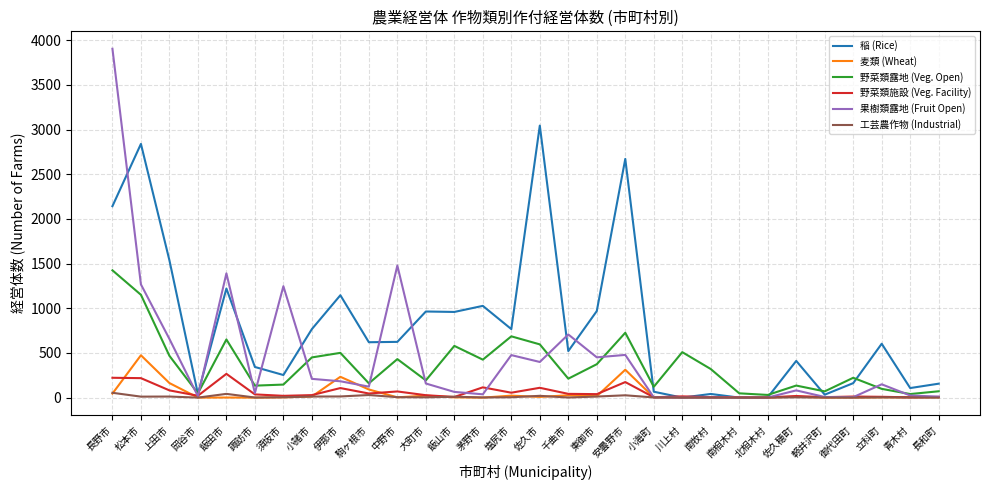

How many lines are shown in the chart?

6